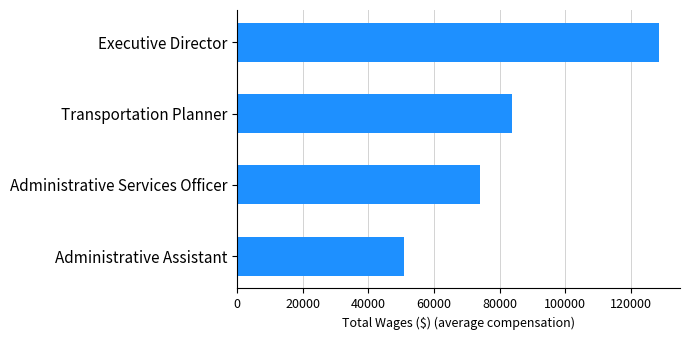

Rank the categories by value from highest to lowest.

Executive Director, Transportation Planner, Administrative Services Officer, Administrative Assistant